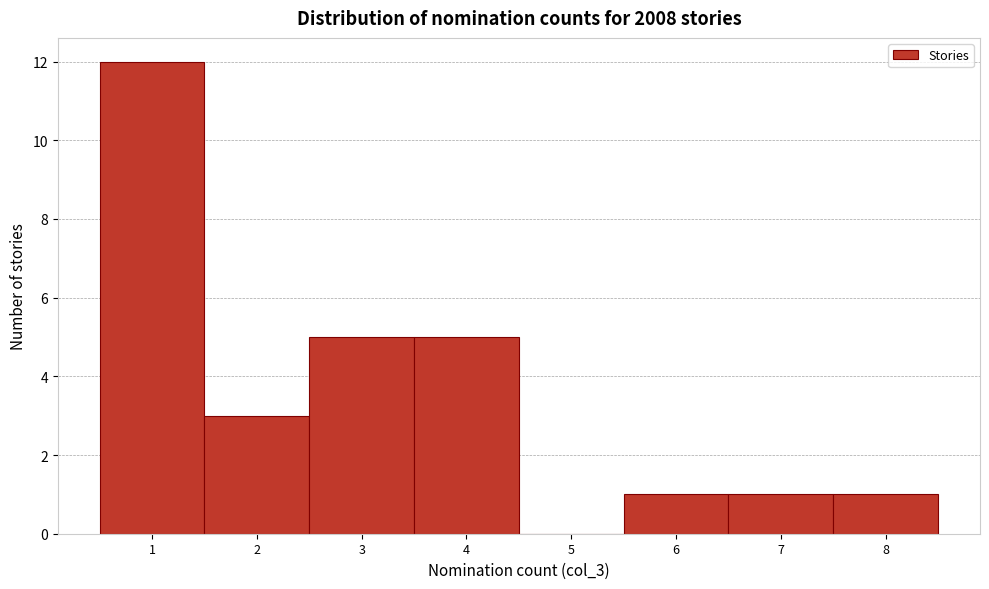

Over which range of the x-axis is the bar tallest?

0.5 to 1.5